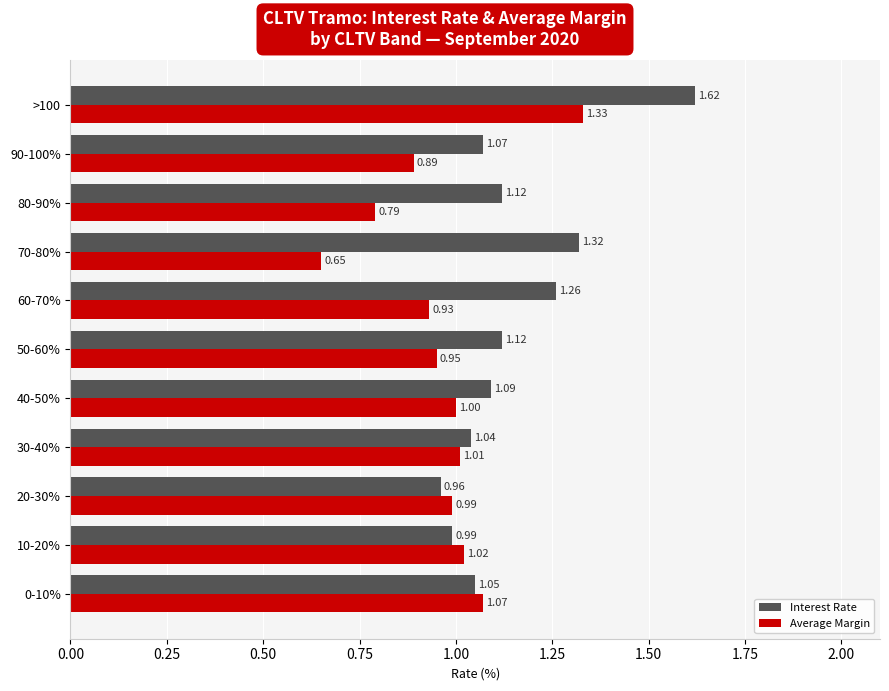

Rank the series by their average value, from lowest to highest.

Average Margin, Interest Rate